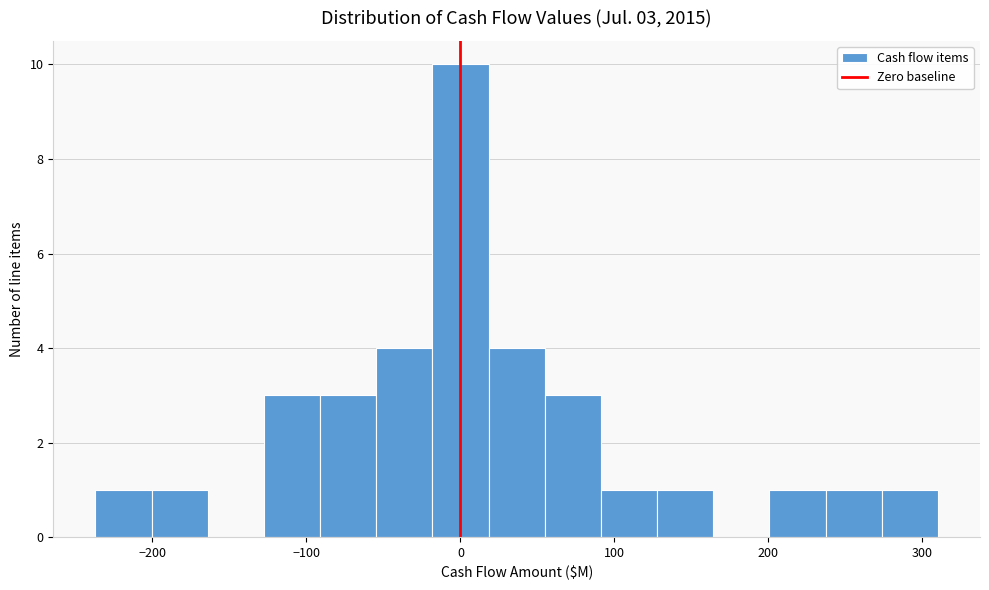

Read against the x-axis, roughly where is the centre of the tallest bar?

0